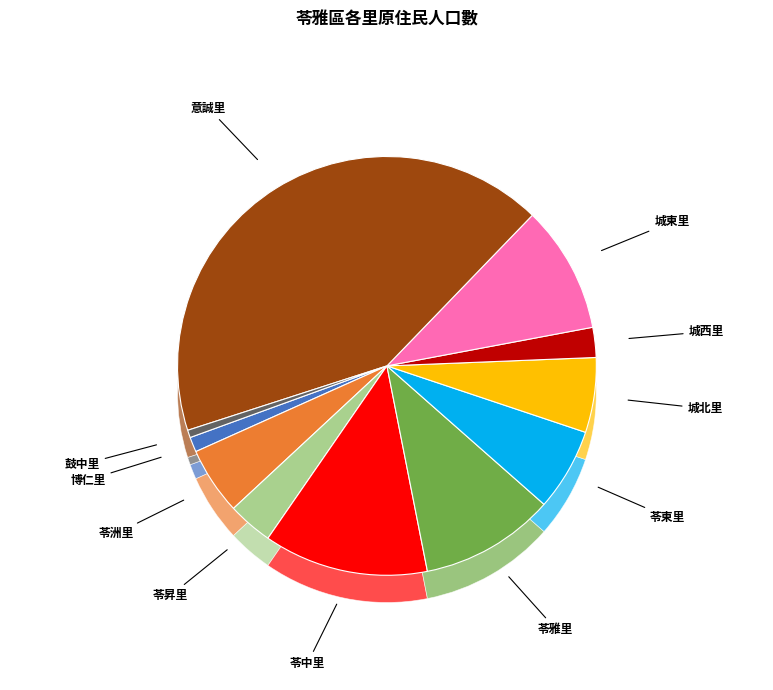

Is 苓昇里 the majority of the pie?

No